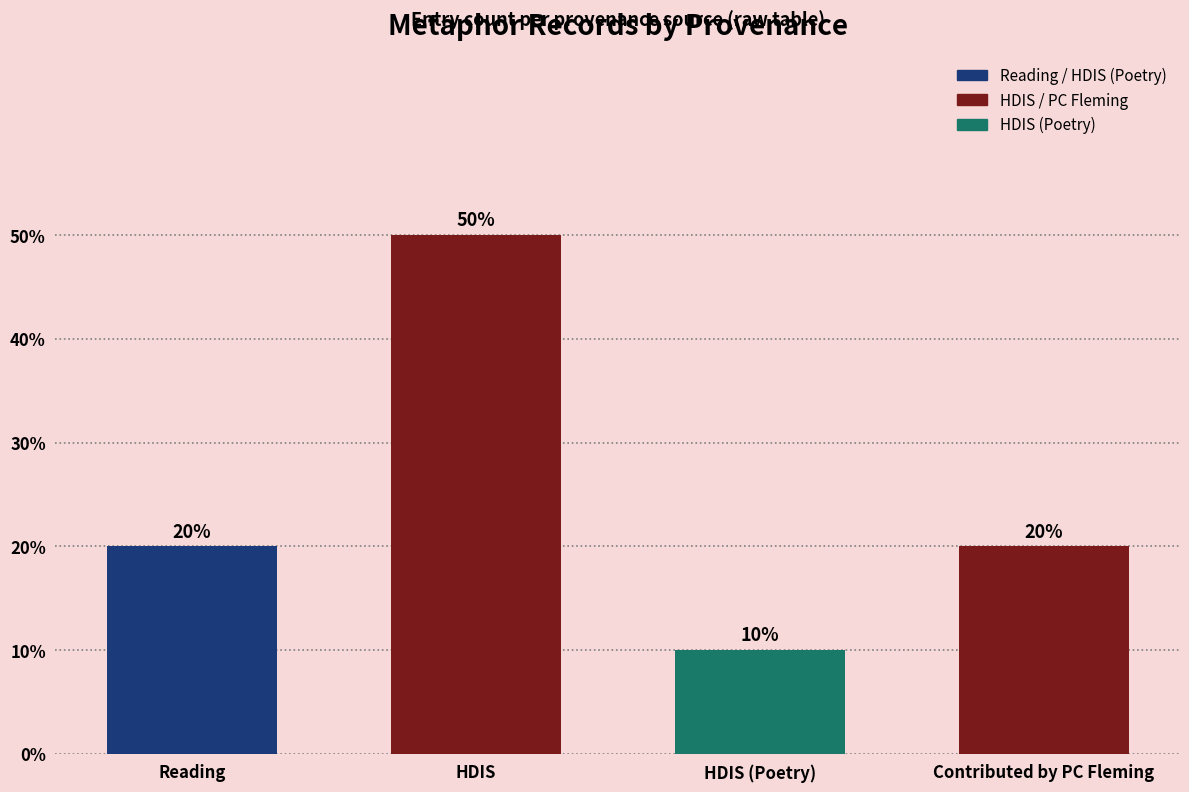

At which category does the chart reach its minimum across all series?

HDIS (Poetry)